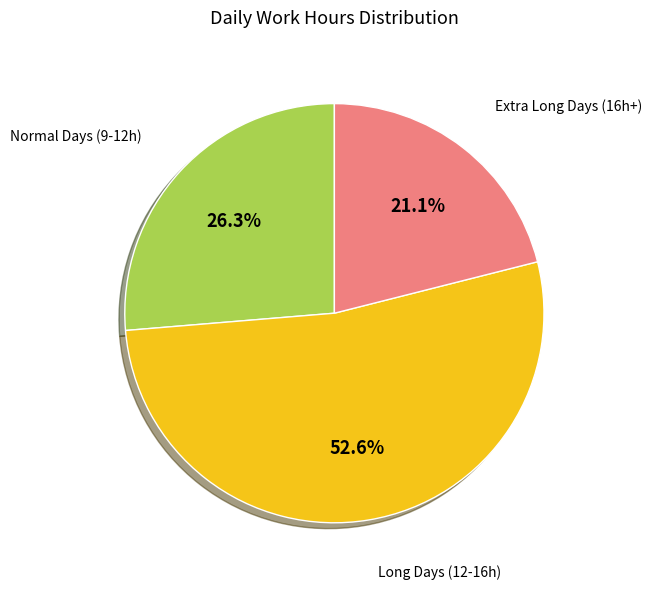

Is there a majority slice in this chart?

Yes